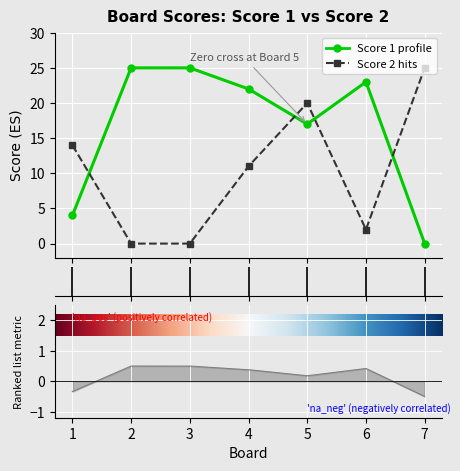

How many interior local valleys does the Score 1 series have?

1